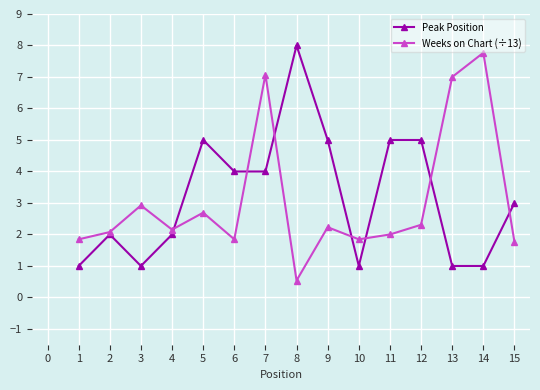

Rank the series at 5 from lowest to highest value.

Weeks on Chart (÷13), Peak Position